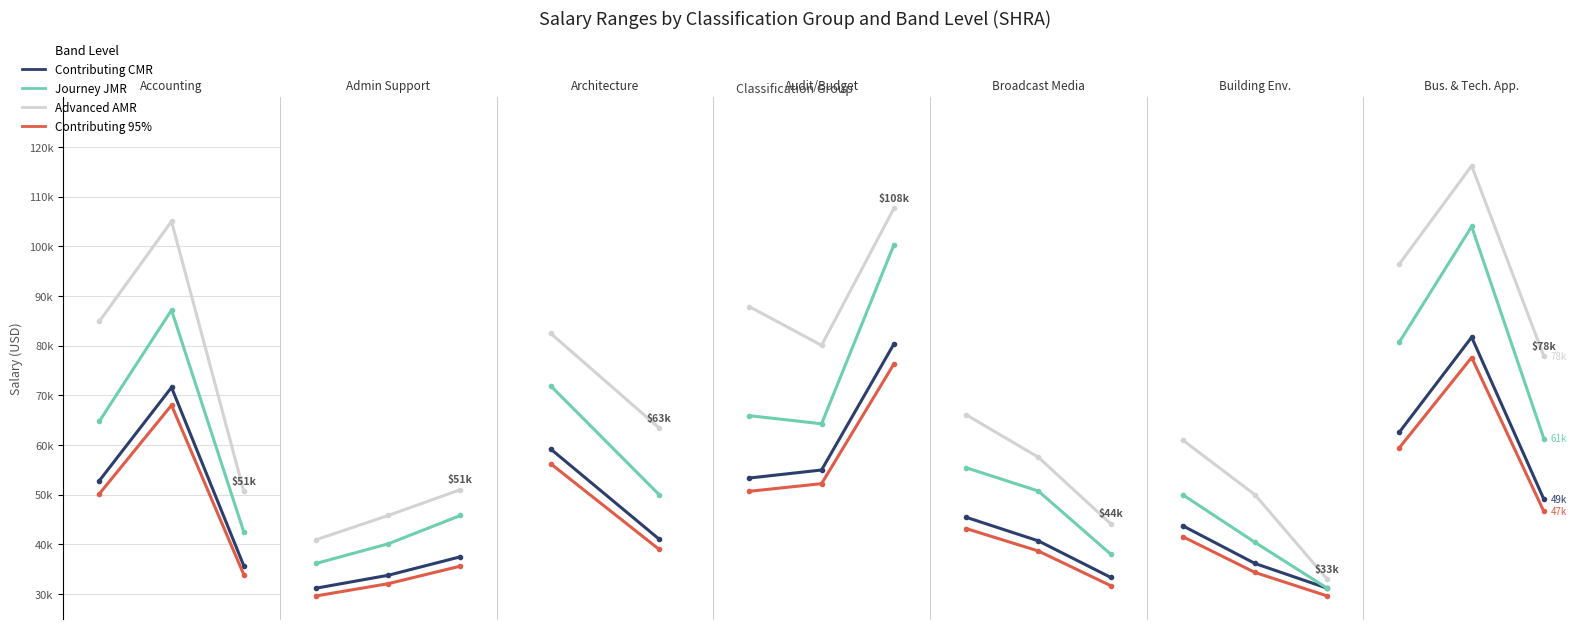

What is the total value across all series at 0?

299346.2